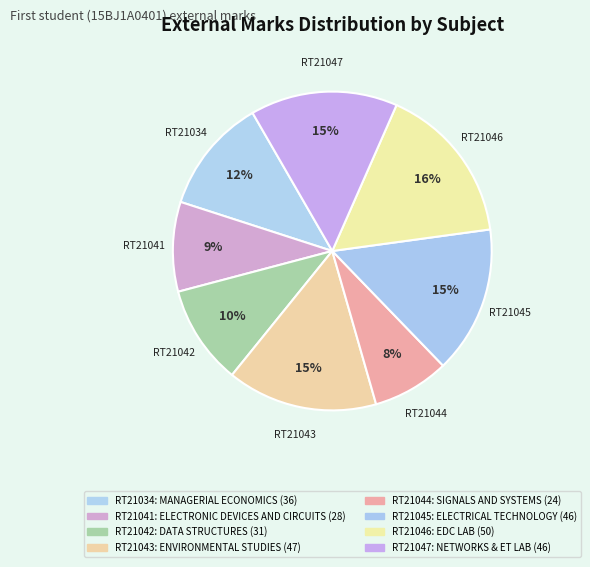

Combined, do RT21046 and RT21042 account for over 50%?

No